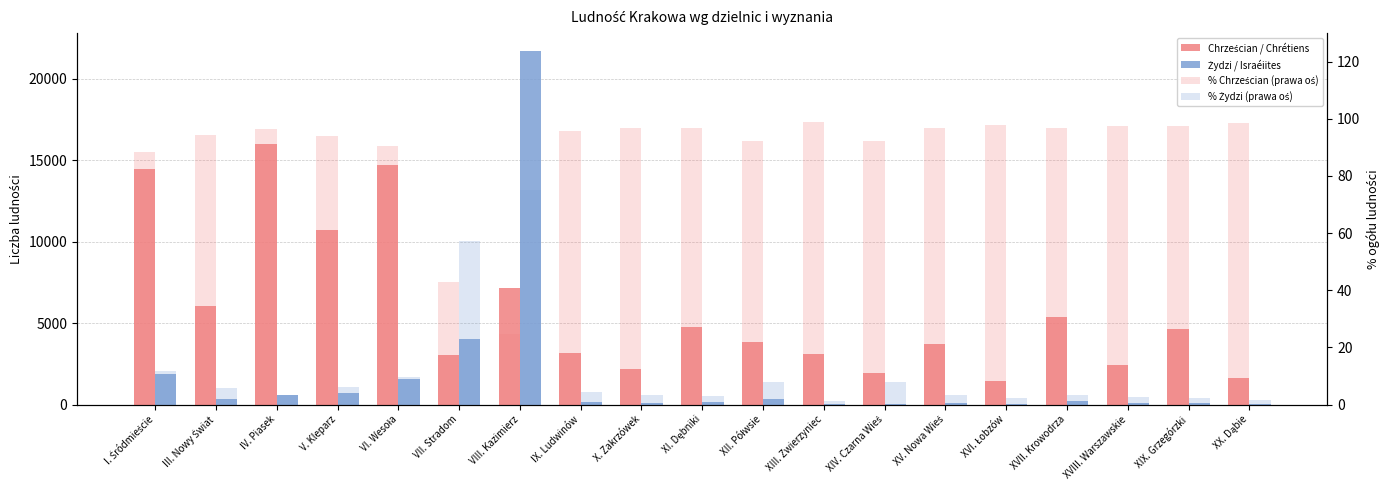

The value of % Żydzi (prawa oś) at XIX. Grzegórzki is 2.4. True or false?

True